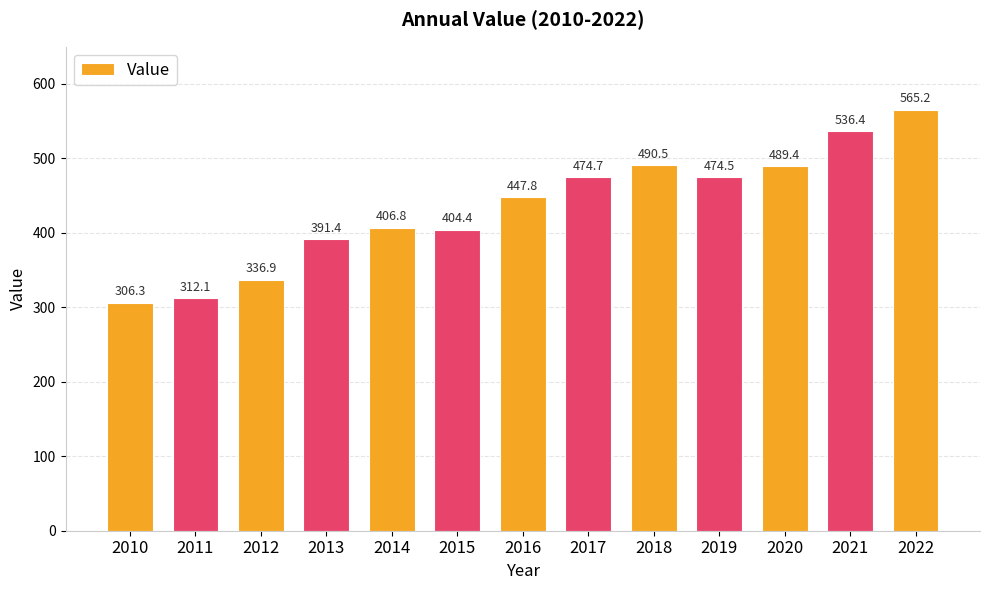

What is the value of the 7th bar from the left?

447.8